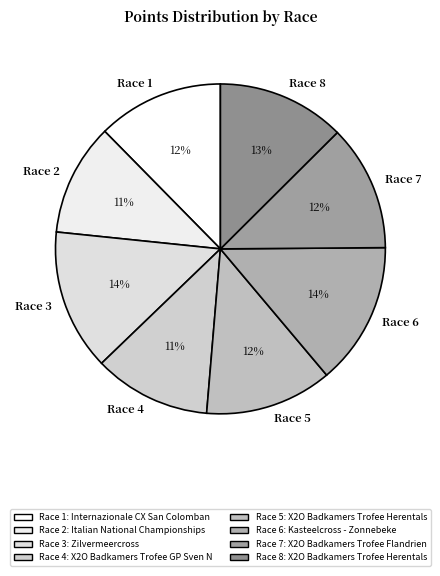

To the nearest percent, what is the difference between the largest and smallest slice percentages?

3%